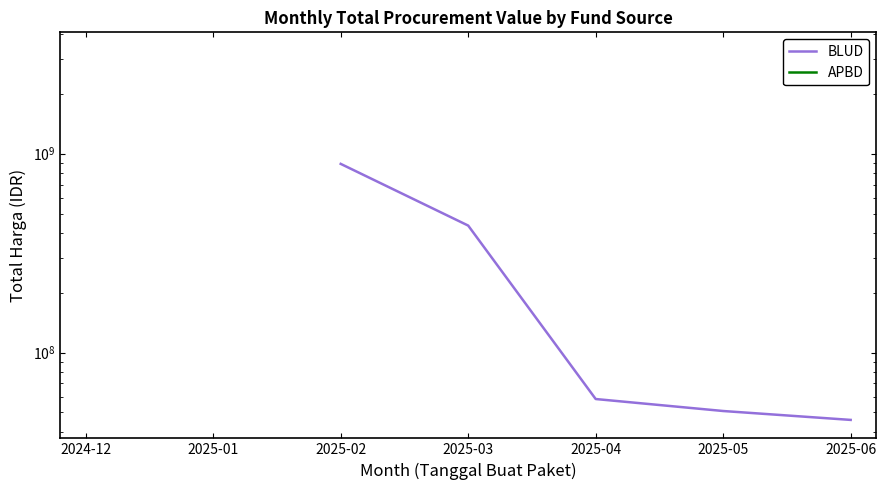

What is the sum of the BLUD values at 2025-03 and 2025-06?

480867702.0